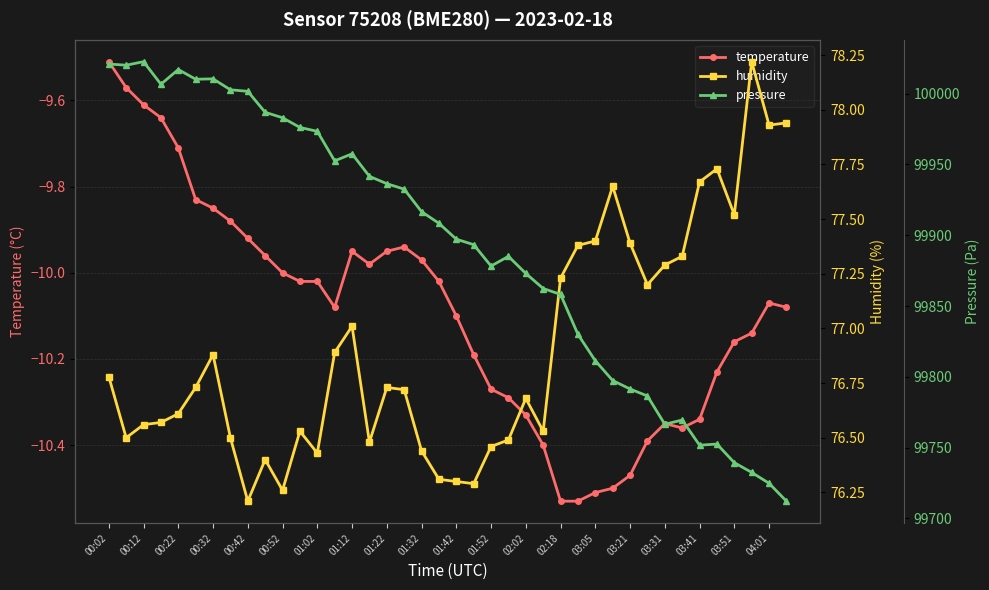

True or false: humidity and temperature intersect in this chart.

False